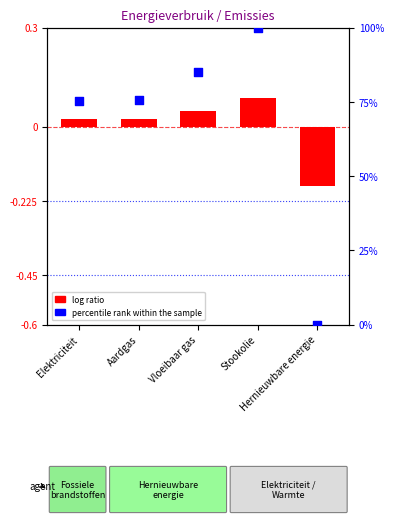

At how many categories does at least one series exceed 28?

4